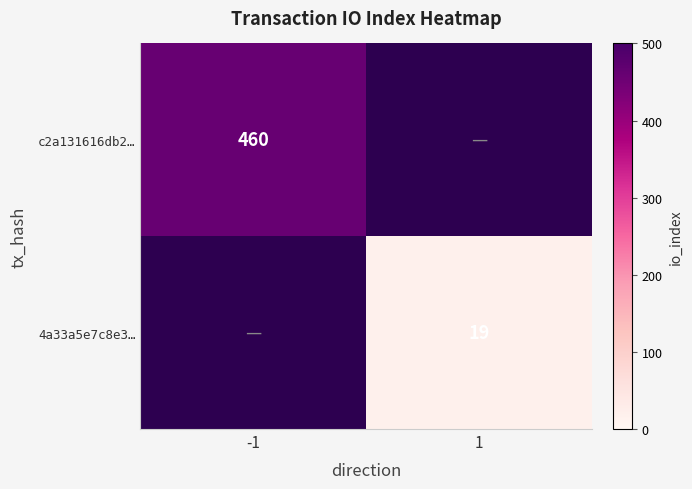

Is the value of c2a131616db2… at -1 greater than the value of 4a33a5e7c8e3… at 1?

Yes